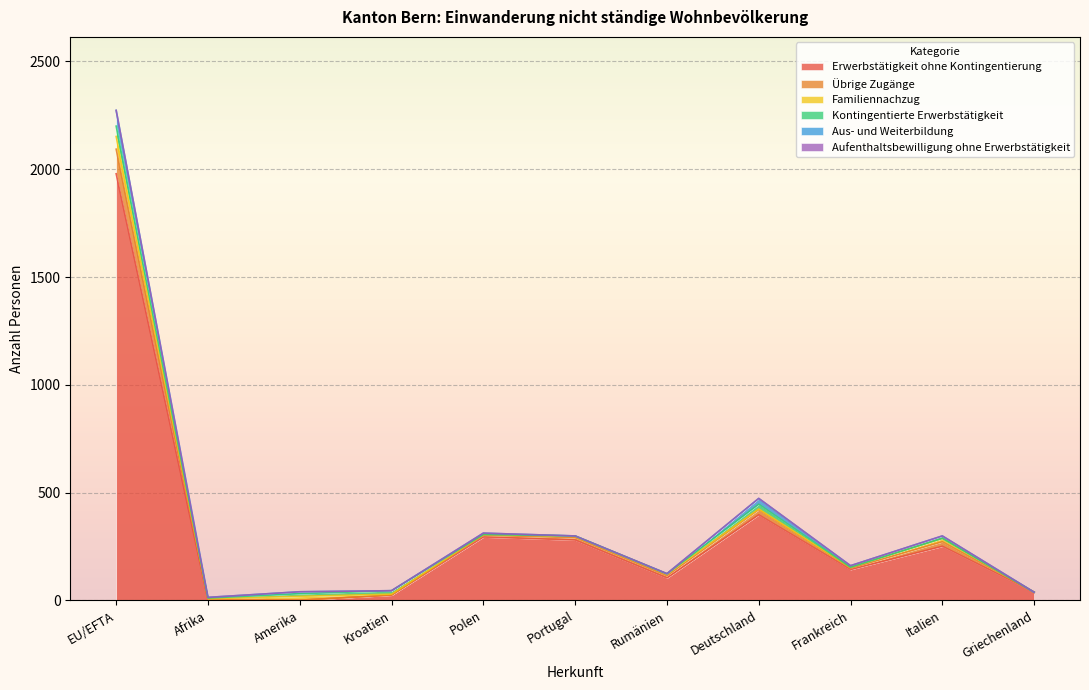

The Aus- und Weiterbildung series shows 12 at Frankreich. True or false?

False